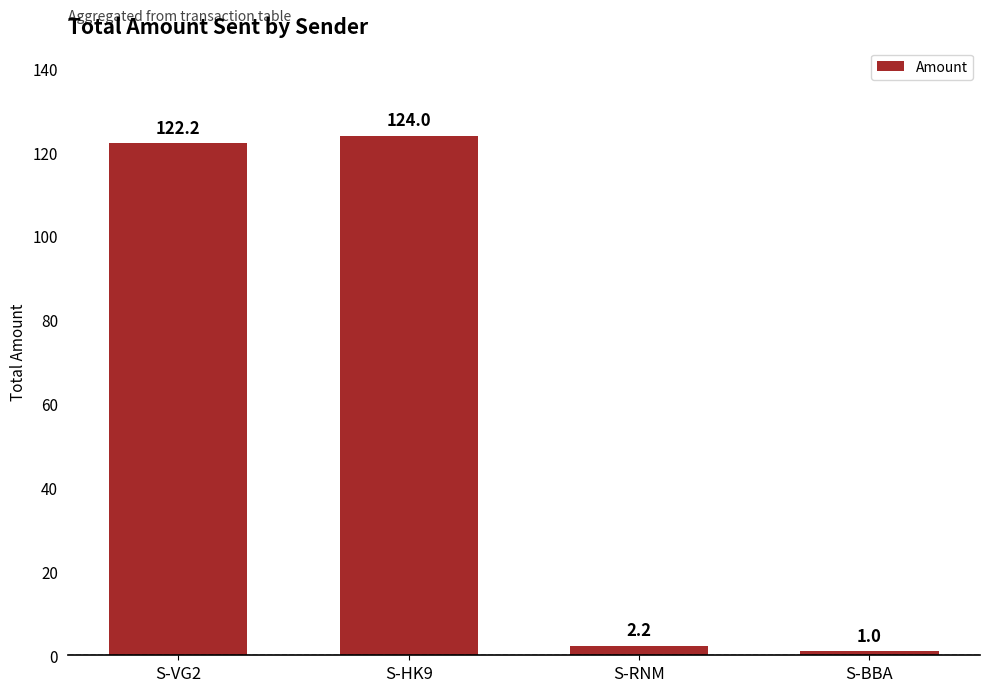

How many bars are there in total?

4